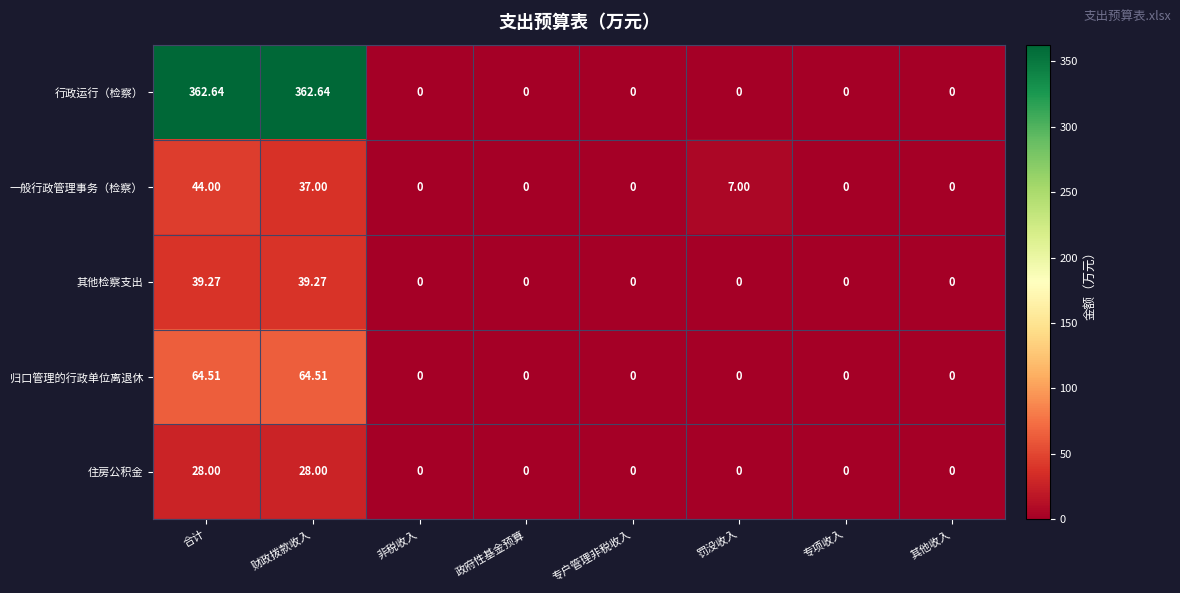

Count the number of data series in this chart.

5